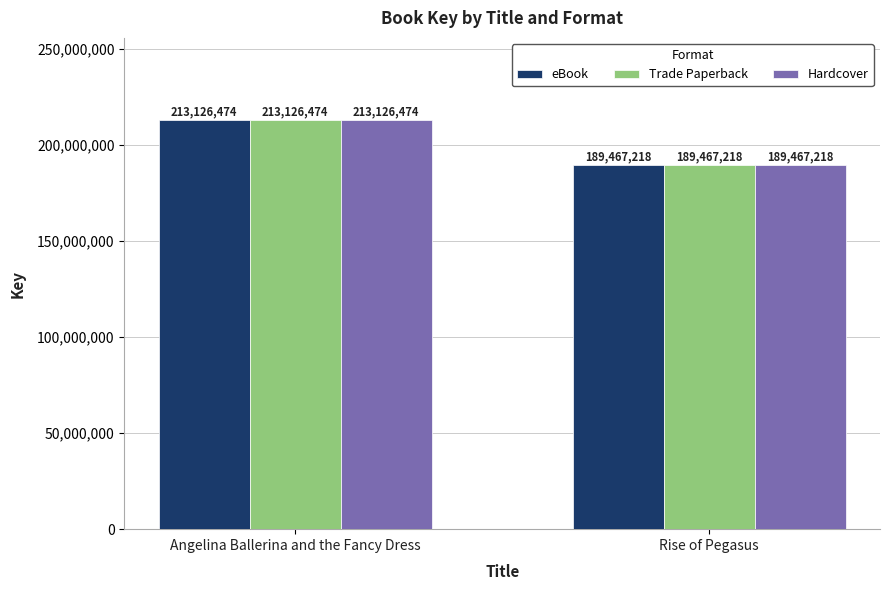

Reading left to right, transcribe all the data shown in this chart.

eBook: Angelina Ballerina and the Fancy Dress=213126474	Rise of Pegasus=189467218
Trade Paperback: Angelina Ballerina and the Fancy Dress=213126474	Rise of Pegasus=189467218
Hardcover: Angelina Ballerina and the Fancy Dress=213126474	Rise of Pegasus=189467218